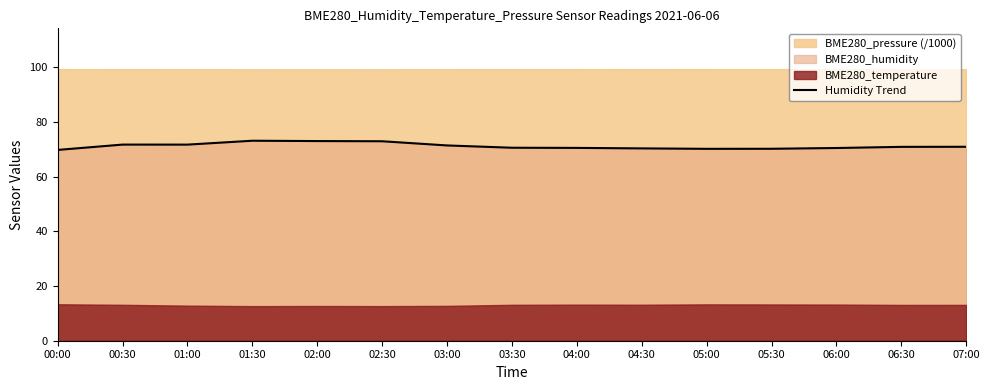

List the labels in order of value, largest first.

01:30, 02:00, 02:30, 00:30, 01:00, 03:00, 07:00, 06:30, 03:30, 04:00, 06:00, 04:30, 05:30, 05:00, 00:00